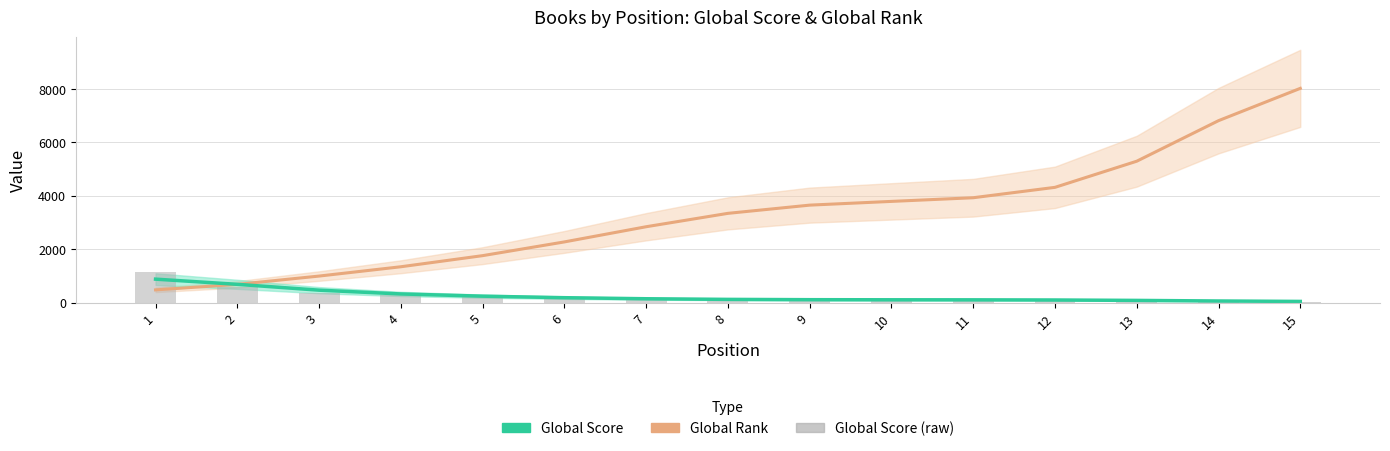

What are all the series names shown in the legend?

Global Rank, Global Score, Global Score (raw)